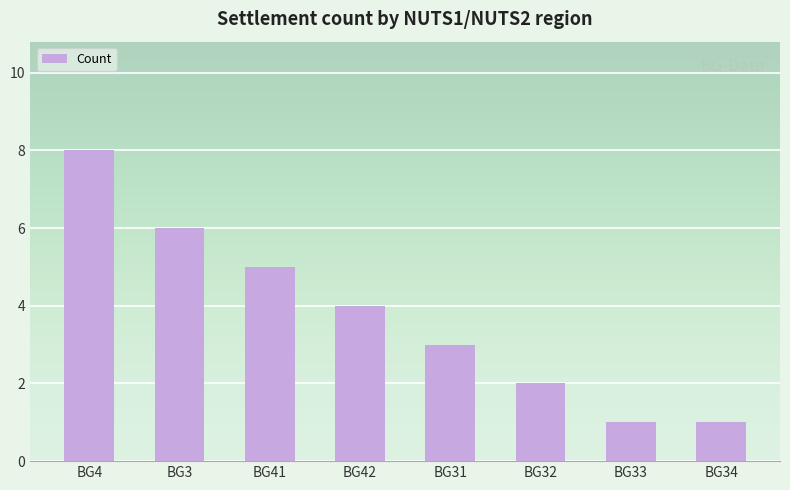

What is the maximum value shown in the chart?

8